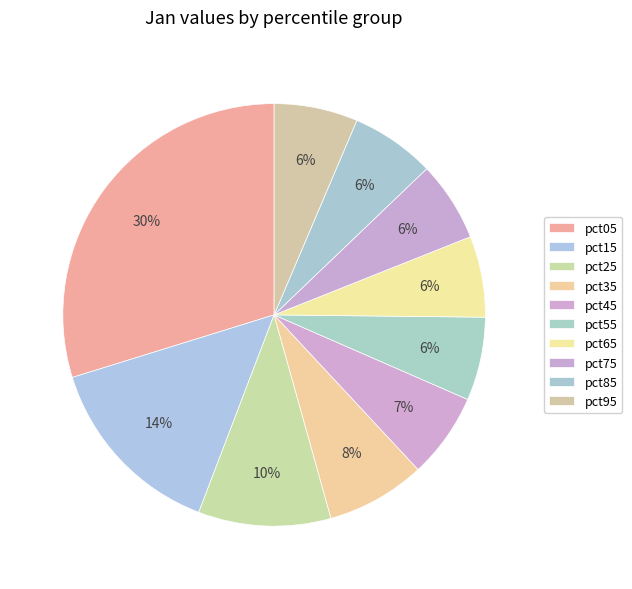

Is it true that pct45 is 1% of the pie?

False